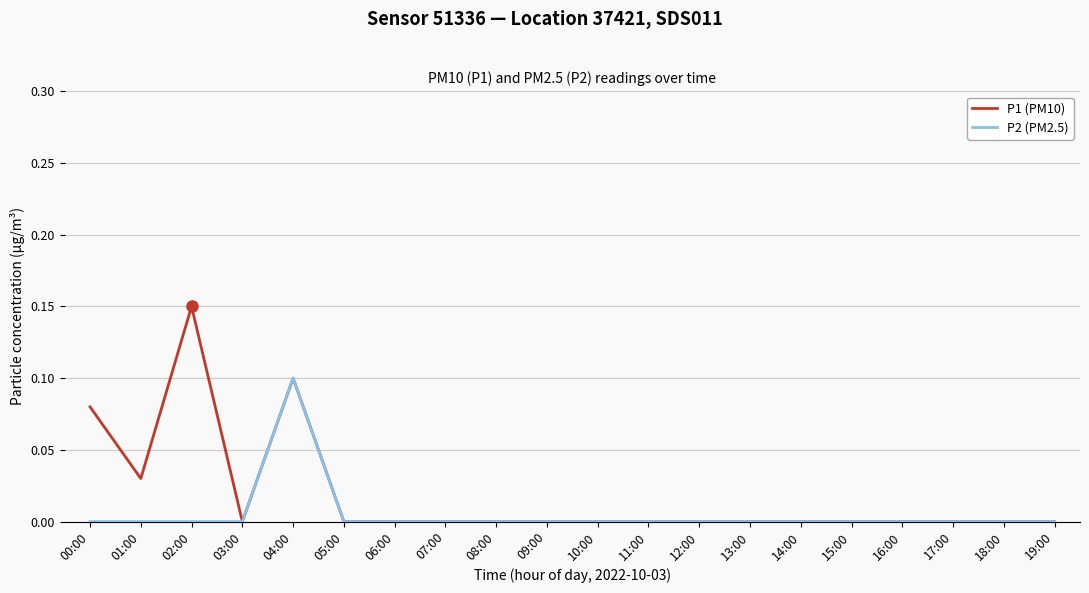

The value of P1 (PM10) at 16:00 is 0.1. True or false?

False